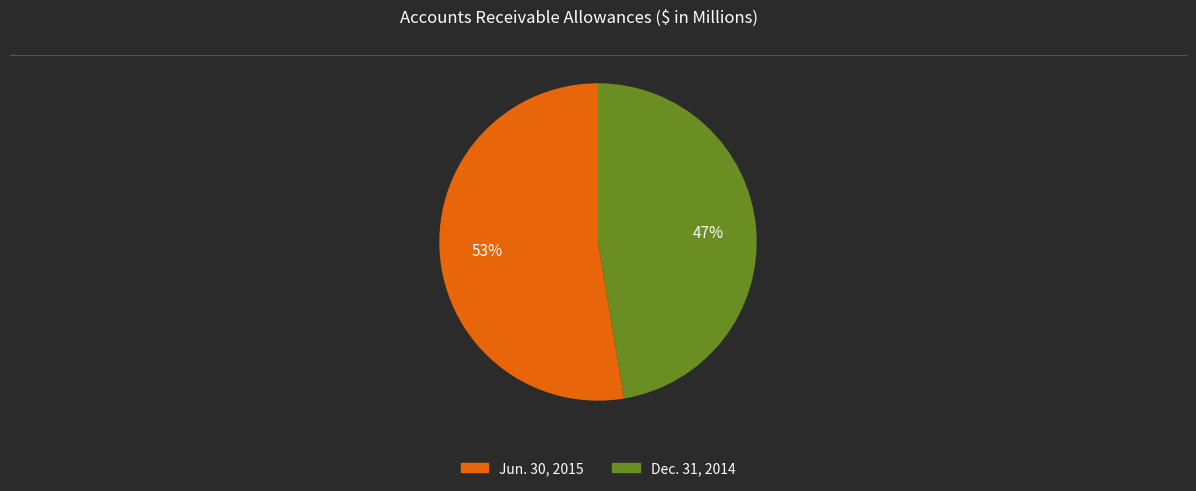

Combined, do Jun. 30, 2015 and Dec. 31, 2014 account for over 50%?

Yes